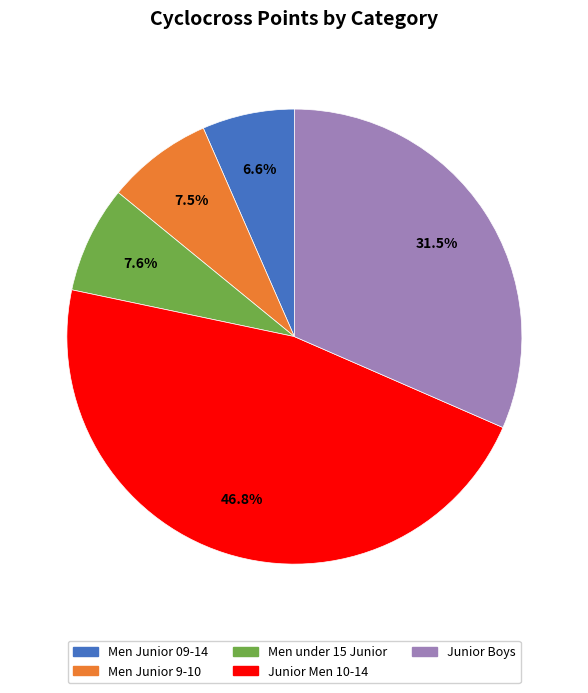

Is it true that Men Junior 09-14 is 7% of the pie?

True